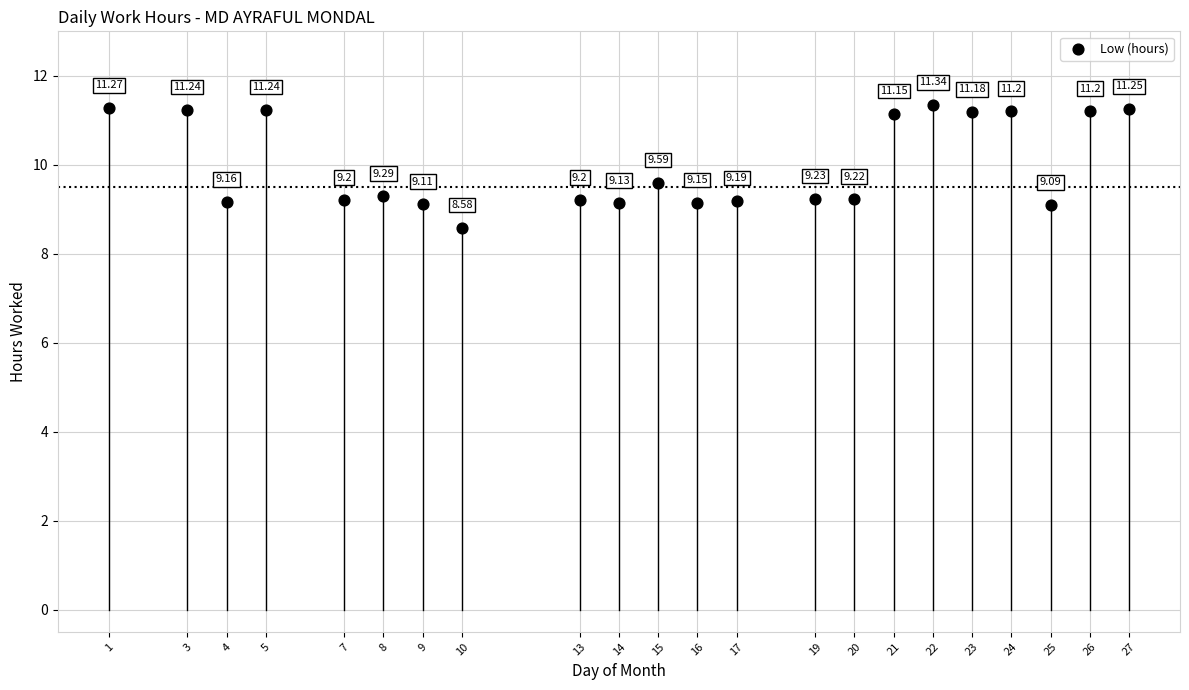

What is the range of X values (max minus min)?

26.0